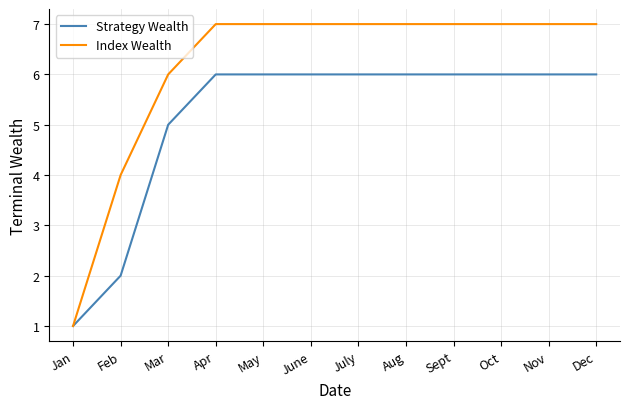

At which category does the chart reach its minimum across all series?

Jan